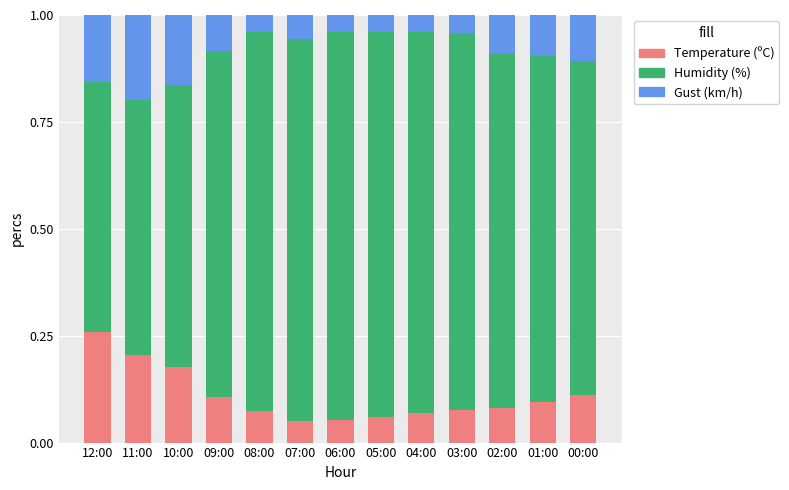

Which category has the highest value in the Temperature (ºC) series?

12:00